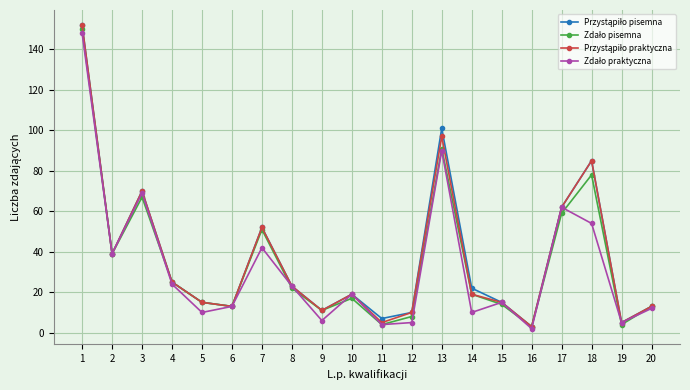

What is the greatest value displayed?

152